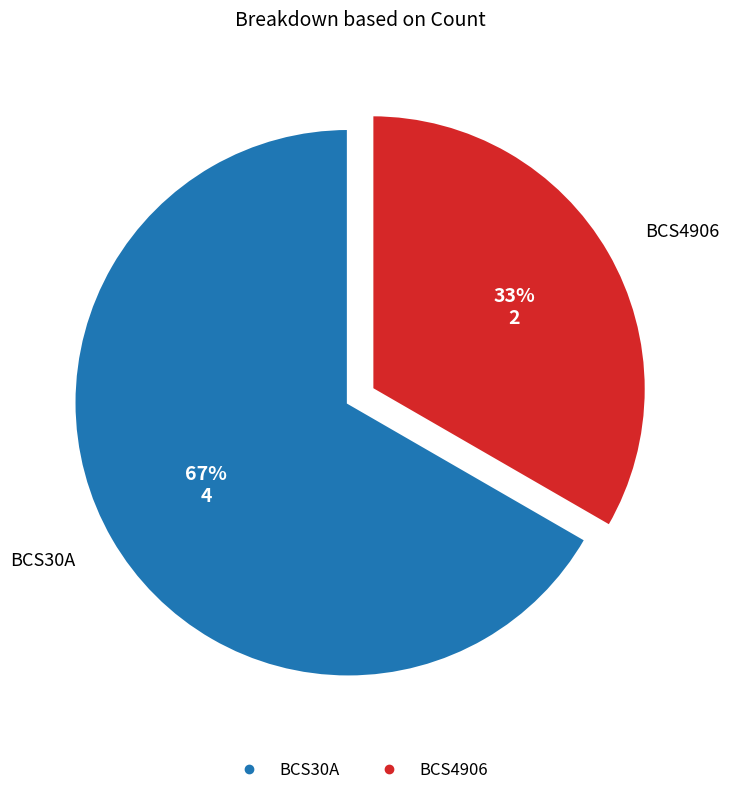

What percentage is the BCS4906 slice, to the nearest percent?

33%